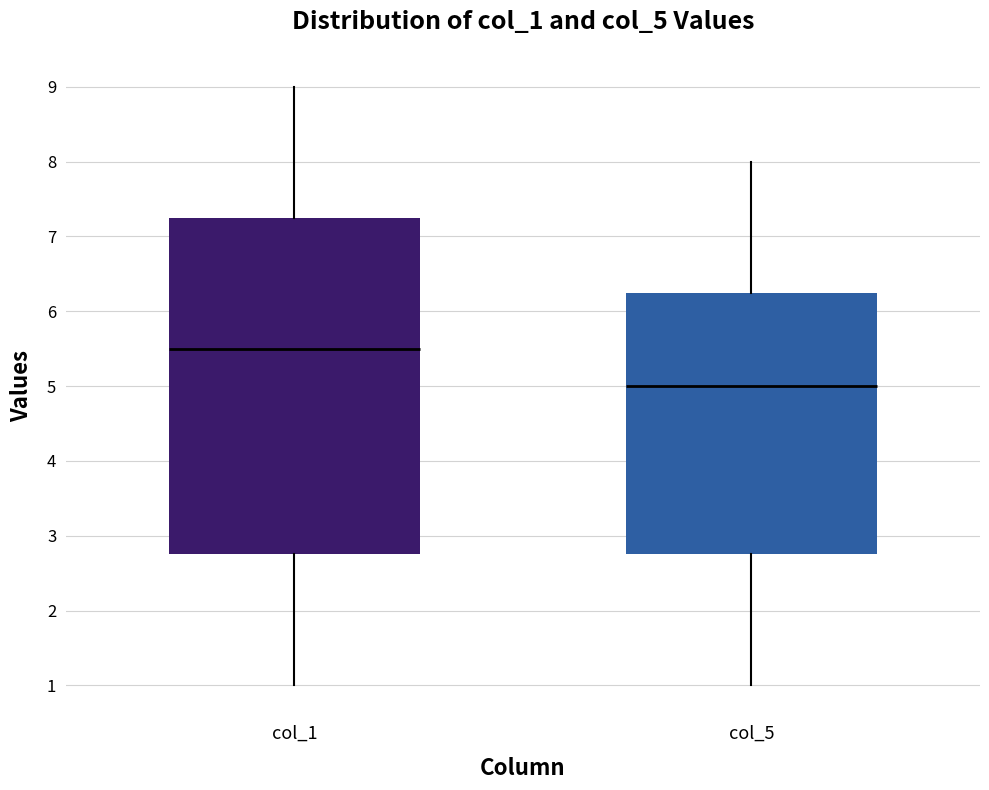

Reading left to right, transcribe this box plot: for each box, give where its median line is, the range the box spans, and where its two whiskers end, as read against the y-axis. The values are not printed on the chart, so give them approximately, as read against the axis.

col_1: median 5.5, box 2.8 to 7.3, whiskers 1.0 to 9.0
col_5: median 5.0, box 2.8 to 6.3, whiskers 1.0 to 8.0